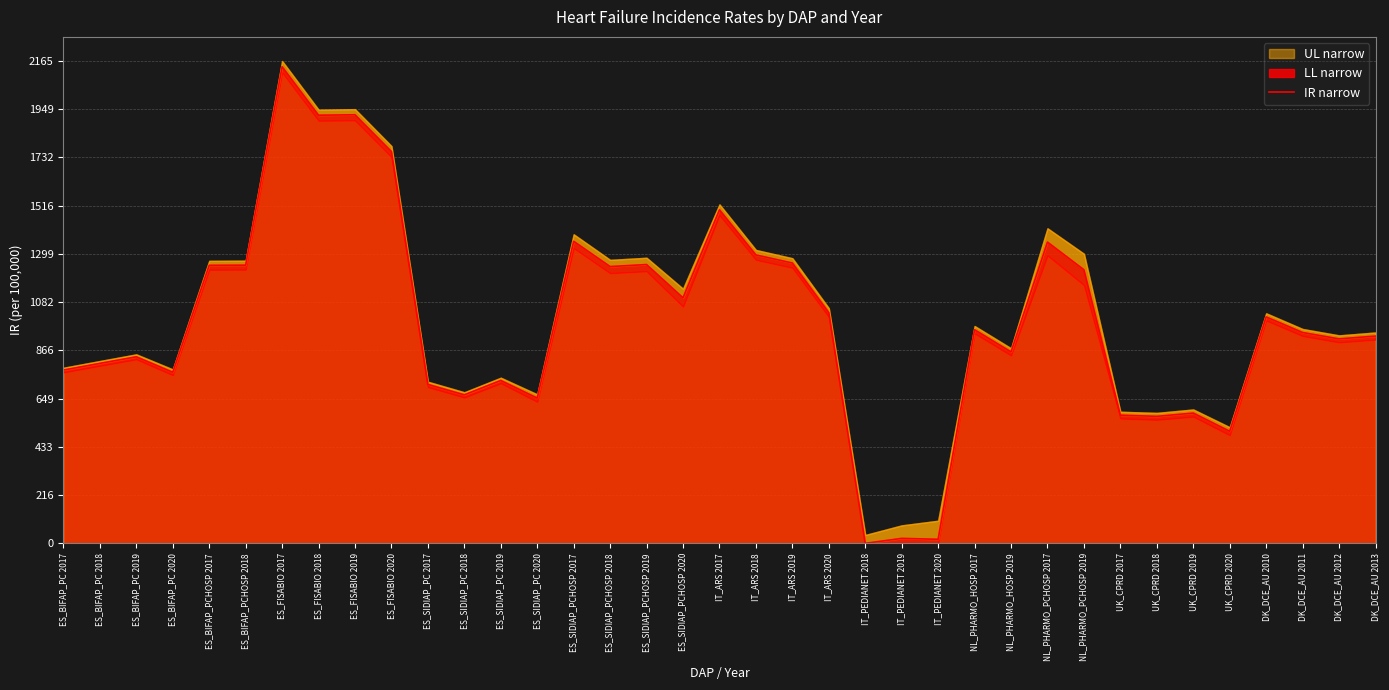

List the labels in order of value, largest first.

ES_FISABIO 2017, ES_FISABIO 2019, ES_FISABIO 2018, ES_FISABIO 2020, IT_ARS 2017, ES_SIDIAP_PCHOSP 2017, NL_PHARMO_PCHOSP 2017, IT_ARS 2018, IT_ARS 2019, ES_SIDIAP_PCHOSP 2019, ES_BIFAP_PCHOSP 2018, ES_BIFAP_PCHOSP 2017, ES_SIDIAP_PCHOSP 2018, NL_PHARMO_PCHOSP 2019, ES_SIDIAP_PCHOSP 2020, IT_ARS 2020, DK_DCE_AU 2010, NL_PHARMO_HOSP 2017, DK_DCE_AU 2011, DK_DCE_AU 2013, DK_DCE_AU 2012, NL_PHARMO_HOSP 2019, ES_BIFAP_PC 2019, ES_BIFAP_PC 2018, ES_BIFAP_PC 2017, ES_BIFAP_PC 2020, ES_SIDIAP_PC 2019, ES_SIDIAP_PC 2017, ES_SIDIAP_PC 2018, ES_SIDIAP_PC 2020, UK_CPRD 2019, UK_CPRD 2017, UK_CPRD 2018, UK_CPRD 2020, IT_PEDIANET 2019, IT_PEDIANET 2020, IT_PEDIANET 2018